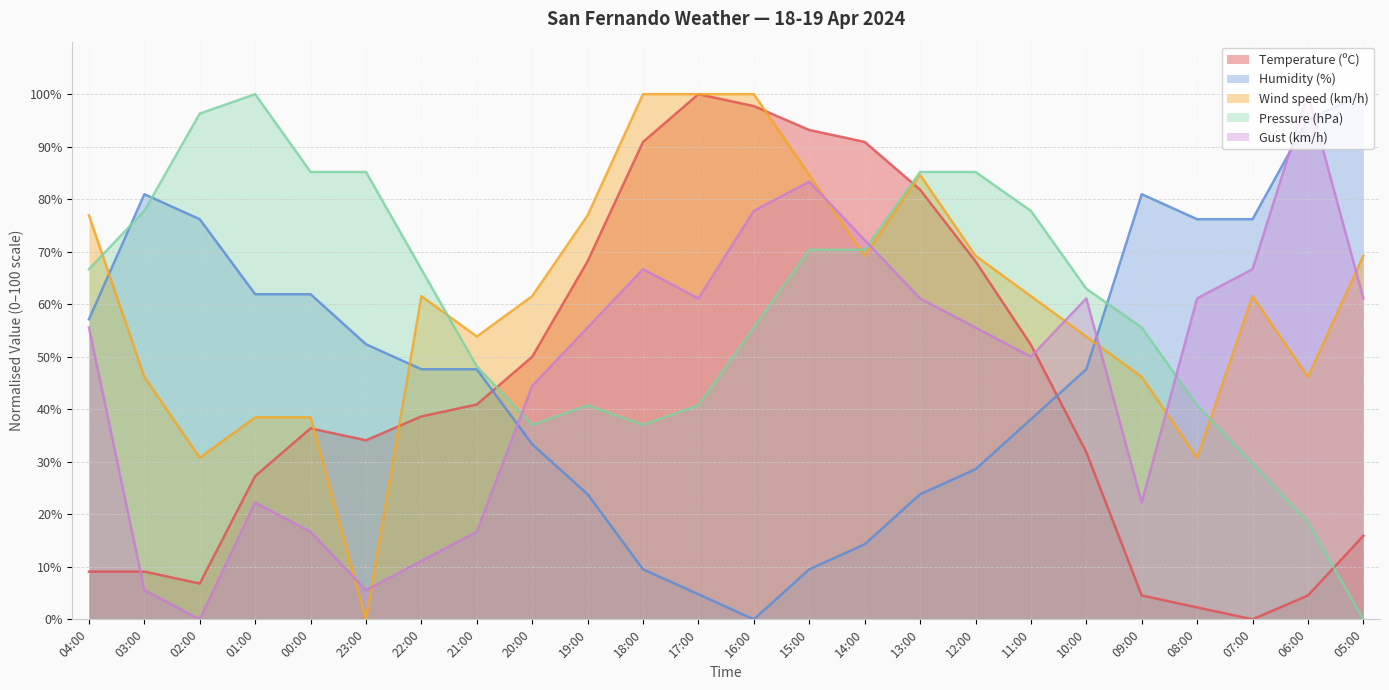

Rank the series at 09:00 from lowest to highest value.

Temperature (ºC), Gust (km/h), Wind speed (km/h), Pressure (hPa), Humidity (%)